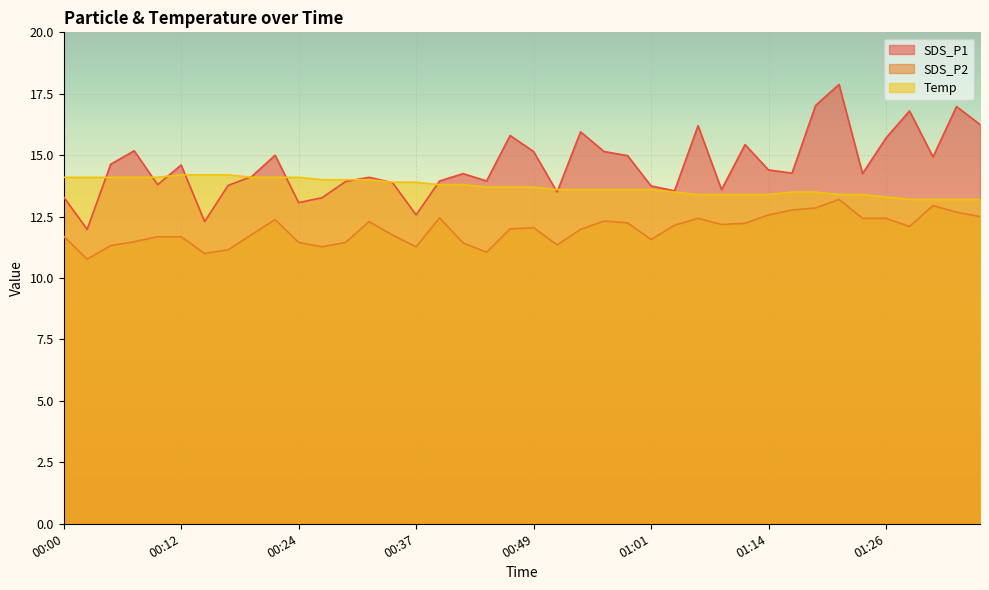

How many lines are shown in the chart?

3